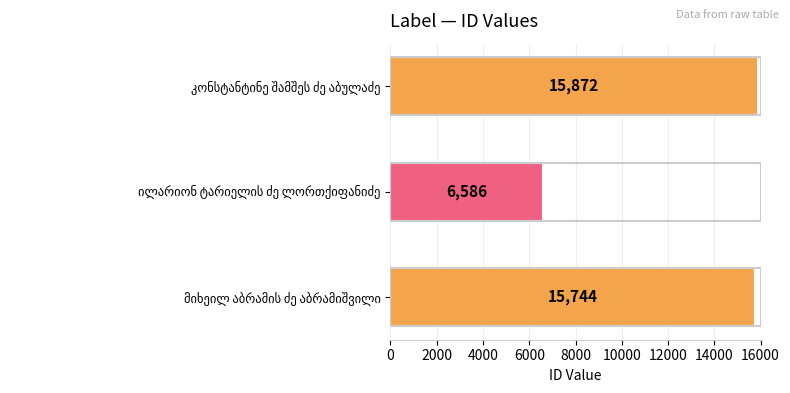

What is the maximum value shown in the chart?

15872